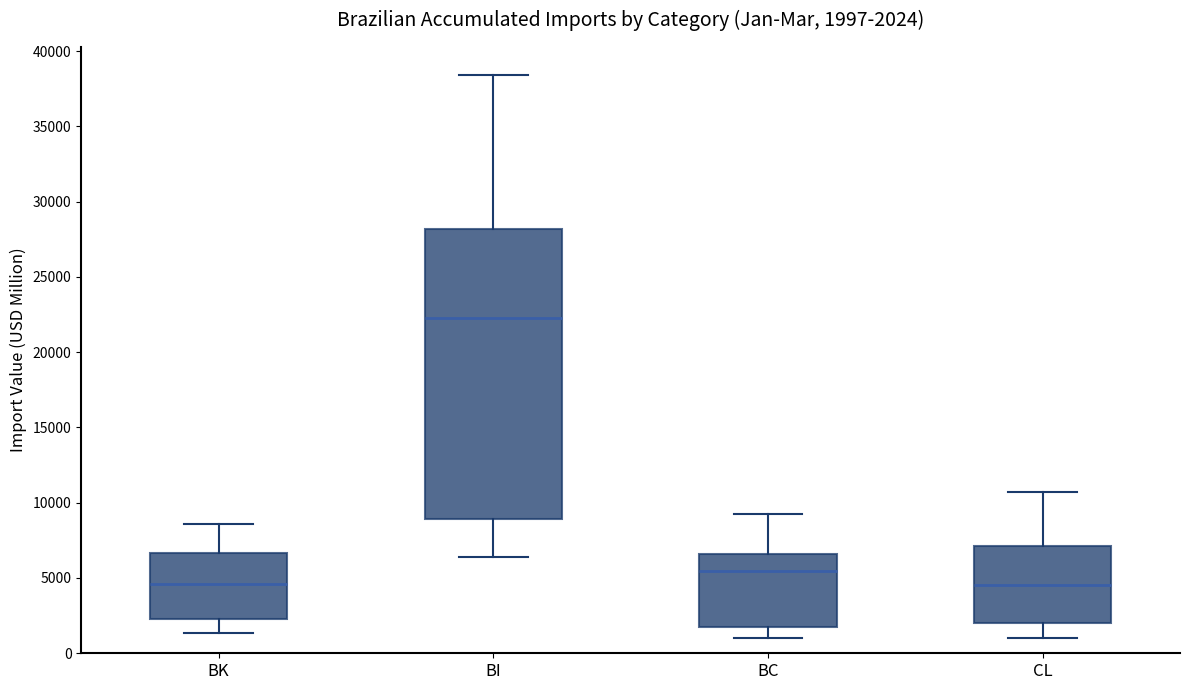

Comparing the boxes themselves (not the whiskers), which one is the tallest?

BI